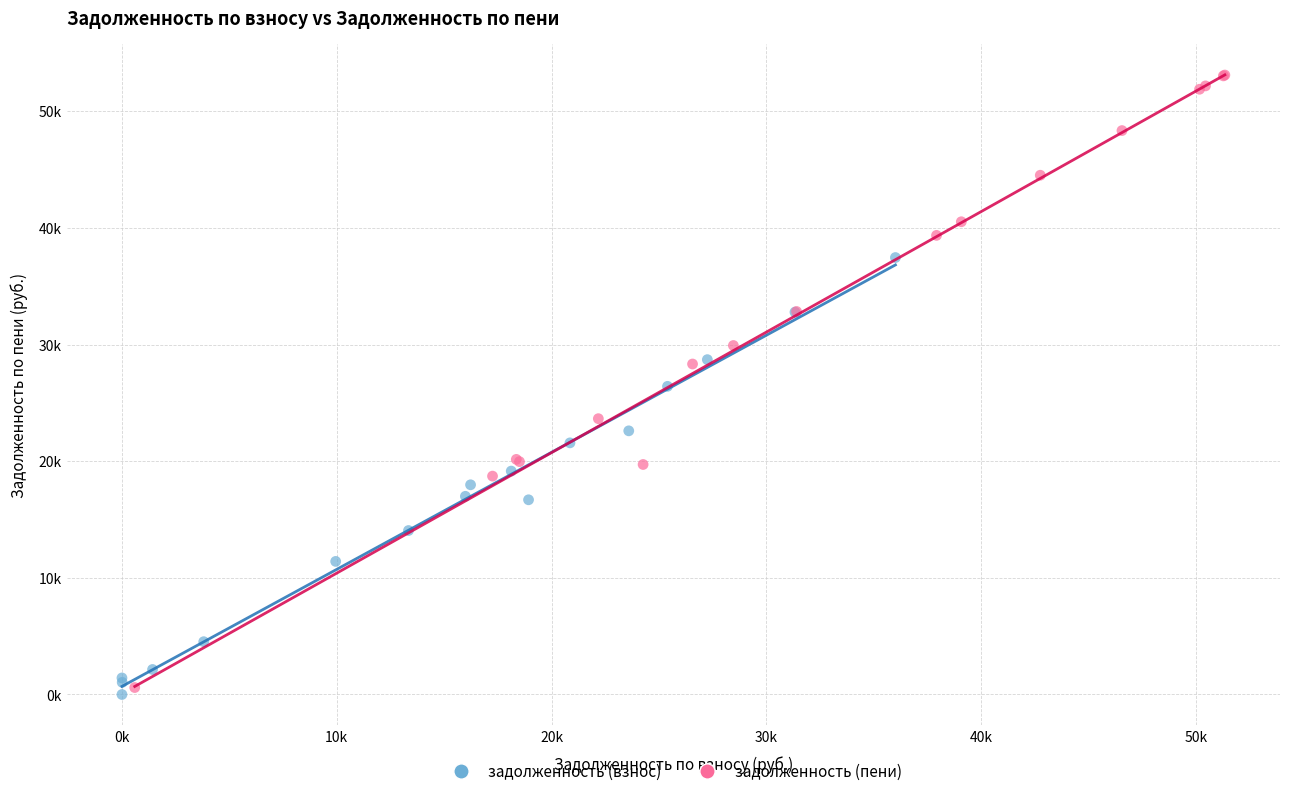

Which series has the widest spread of Y values?

задолженность (пени)